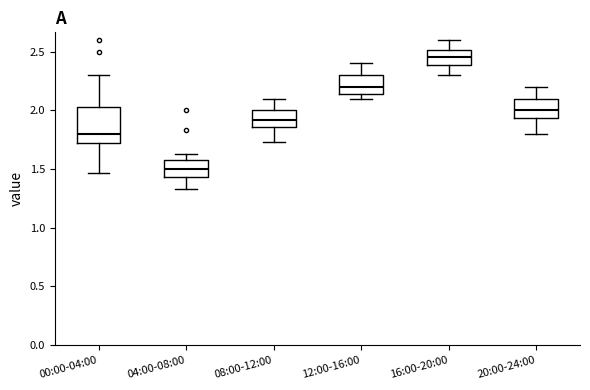

Where is the upper edge of the box for 04:00-08:00 on the y-axis? The values are not printed on the chart, so give them approximately, as read against the axis.

1.60